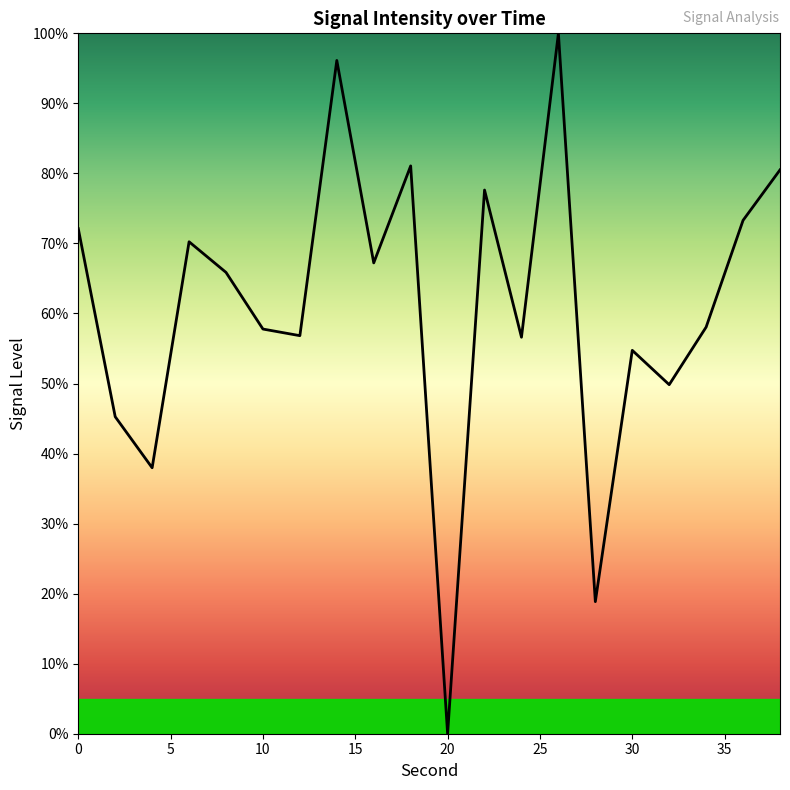

True or false: there are more than 1 points higher than both neighbors.

True